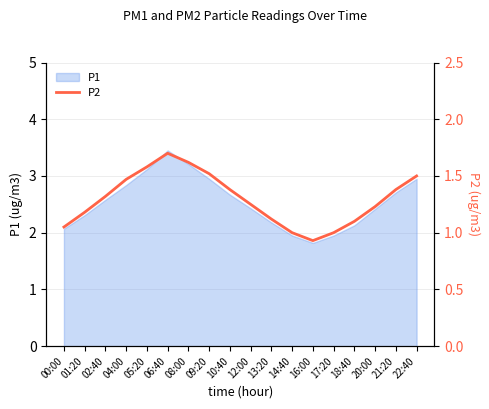

How many interior local peaks (higher than both neighbors) does the data have?

1